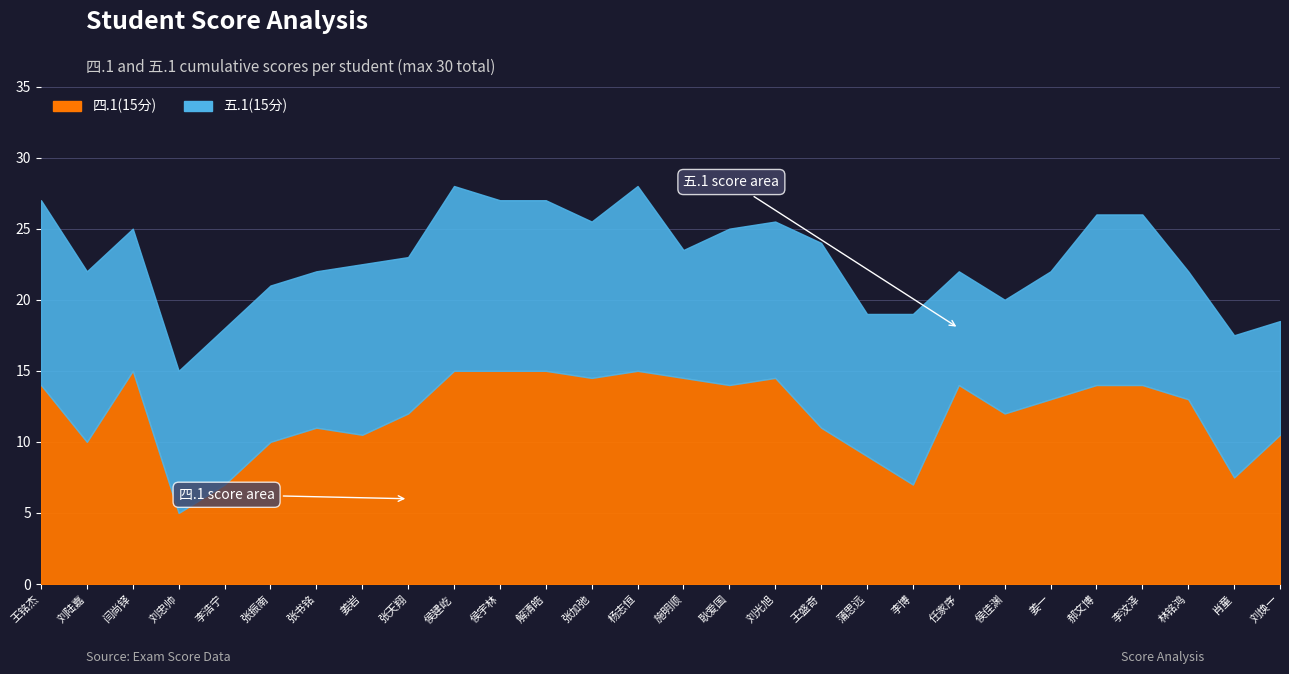

Is the value of 四.1(15分) at 任家序 greater than the value of 五.1(15分) at 施明顺?

Yes